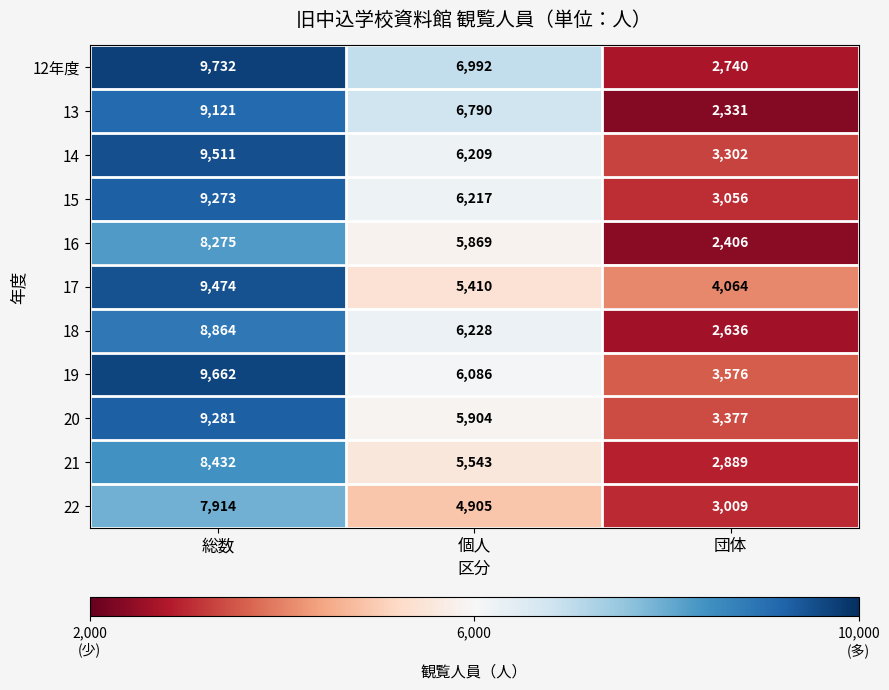

What is the greatest value displayed?

9732